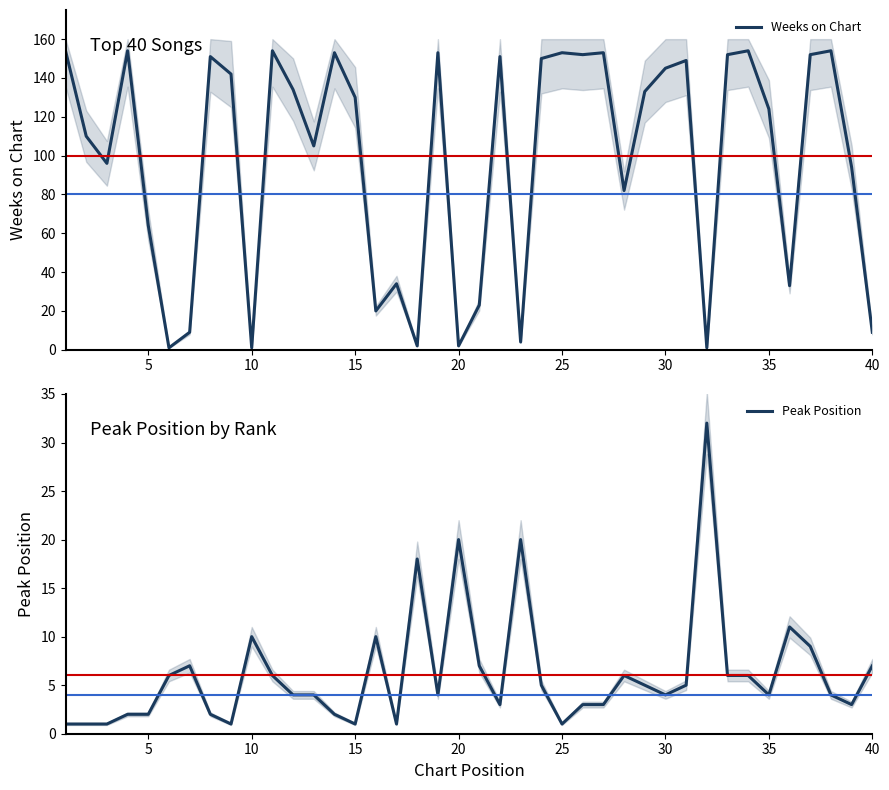

What are all the series names shown in the legend?

Weeks on Chart, Peak Position